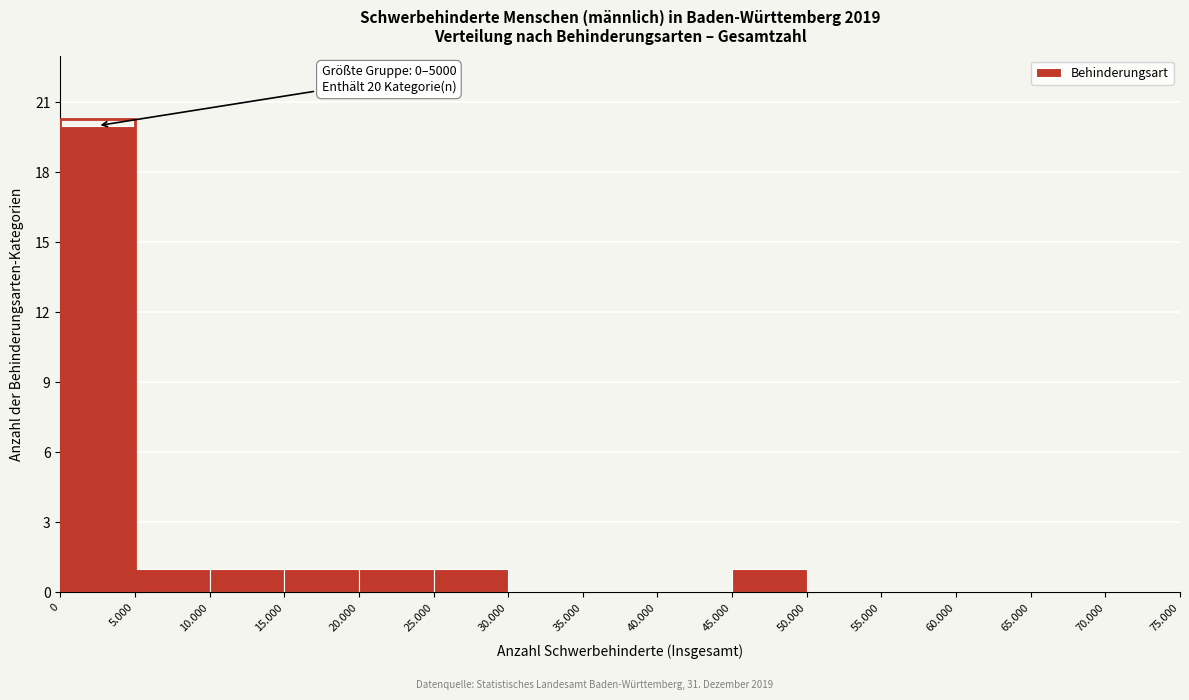

Reading right to left, what are all the values shown in this chart?

70.000=0	65.000=0	60.000=0	55.000=0	50.000=0	45.000=1	40.000=0	35.000=0	30.000=0	25.000=1	20.000=1	15.000=1	10.000=1	5.000=1	0=20